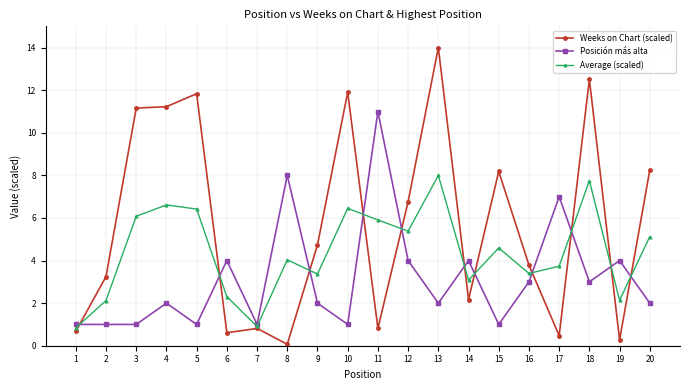

How many lines are shown in the chart?

3